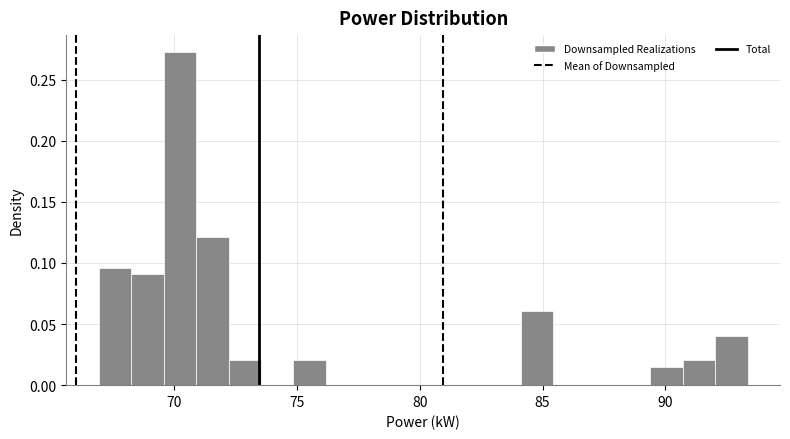

Around what value on the x-axis is the tallest bar? Give the approximate position of its centre, as read against the axis.

70.0